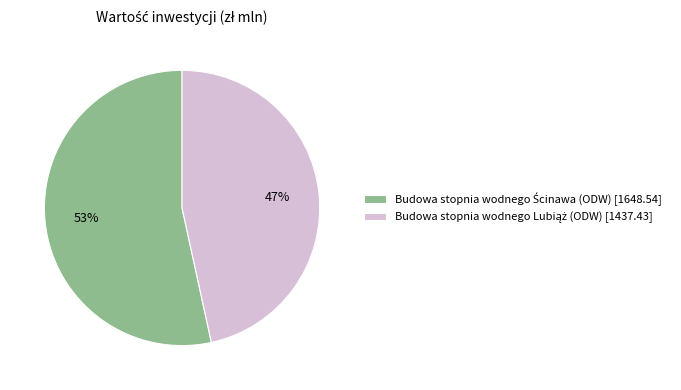

Does any single category account for the majority?

Yes